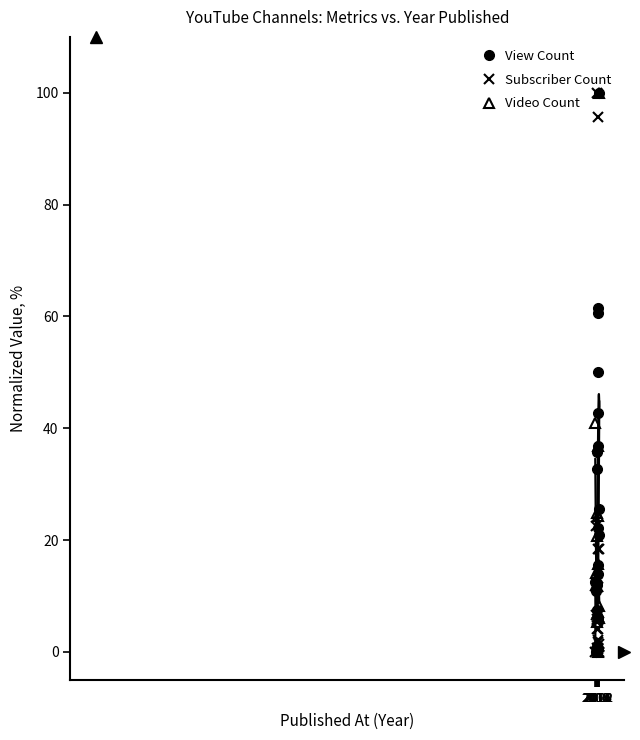

Is it true that Video Count equals 41.0 at 2006?

True